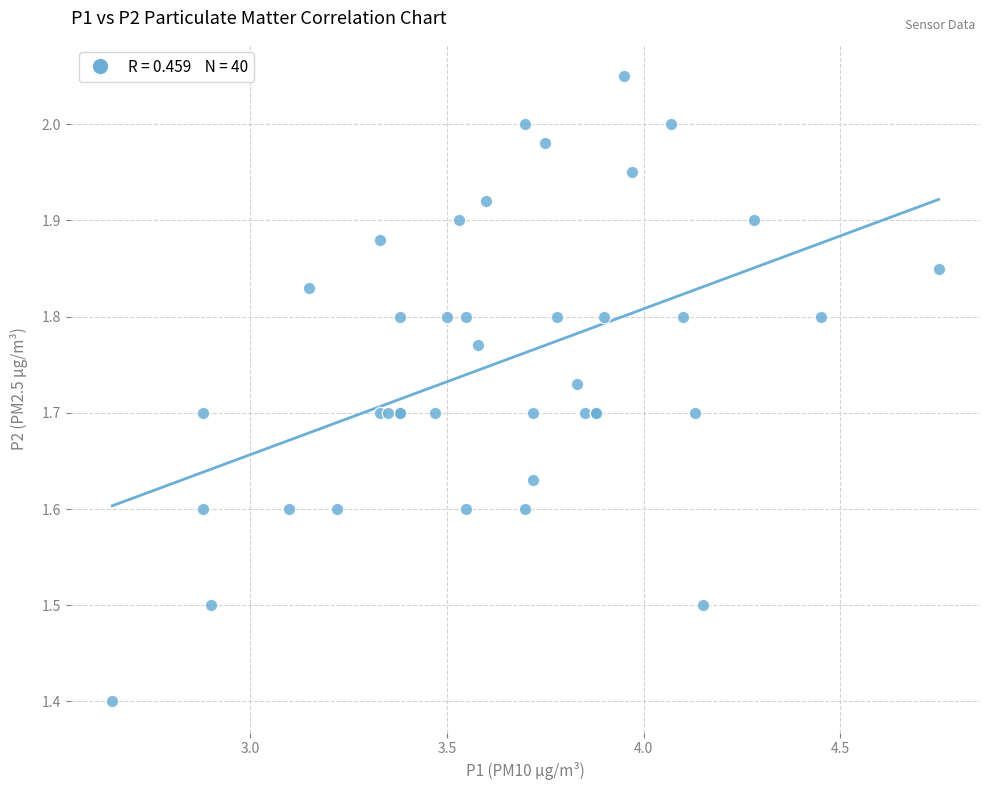

What Y value in the scatter plot is closest to 1?

1.4